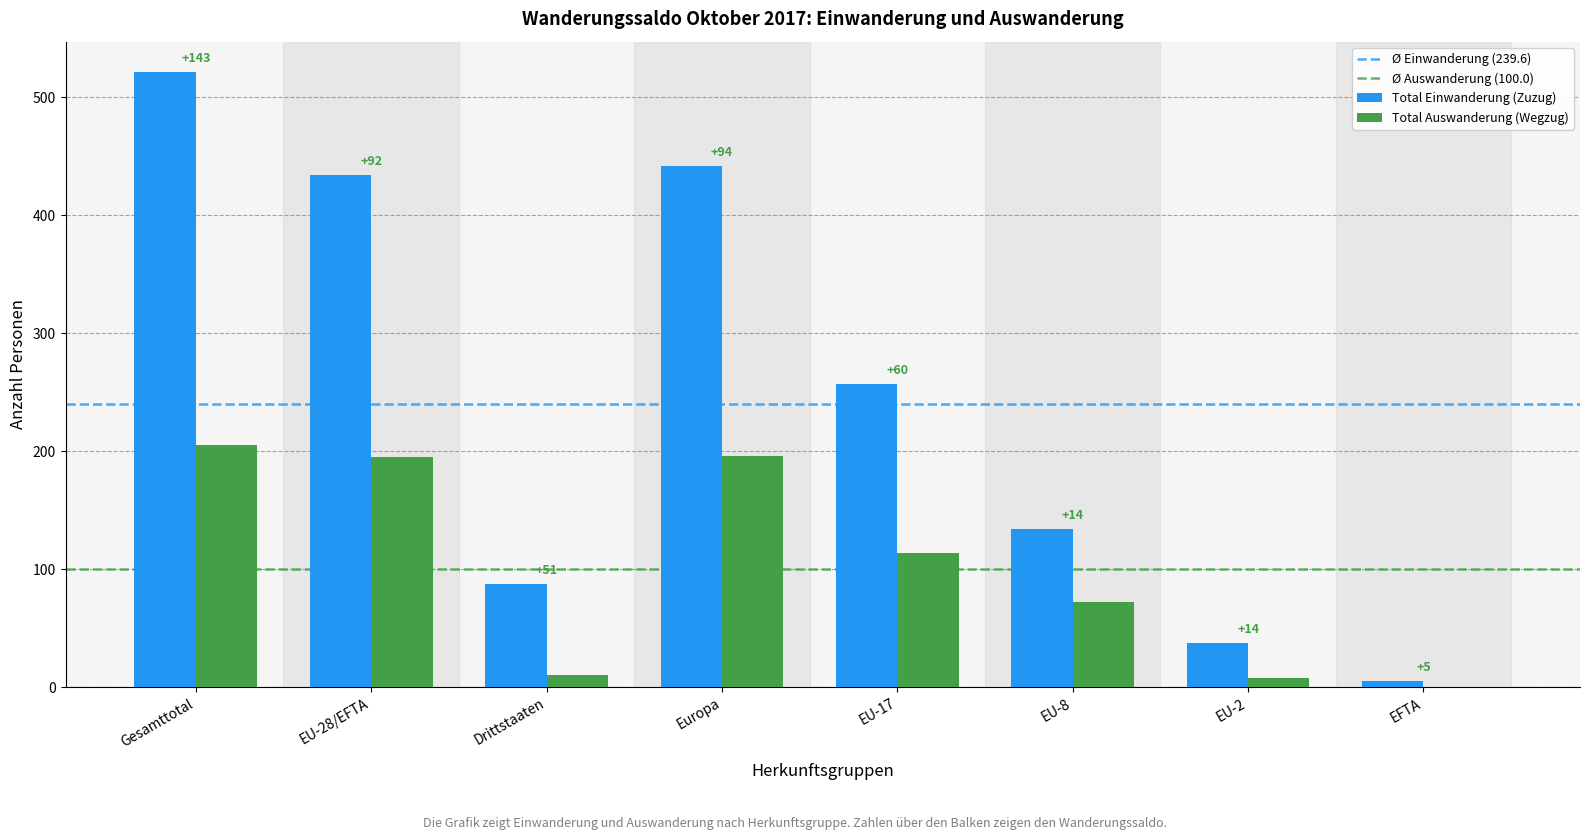

What is the label of the 2nd bar from the left?

EU-28/EFTA